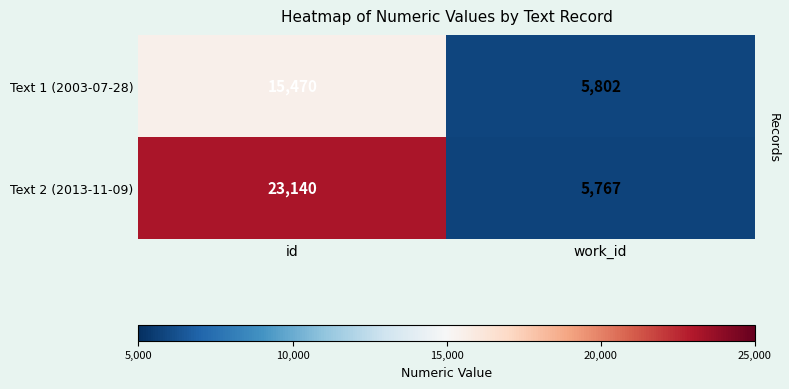

How many series are shown in this chart?

2